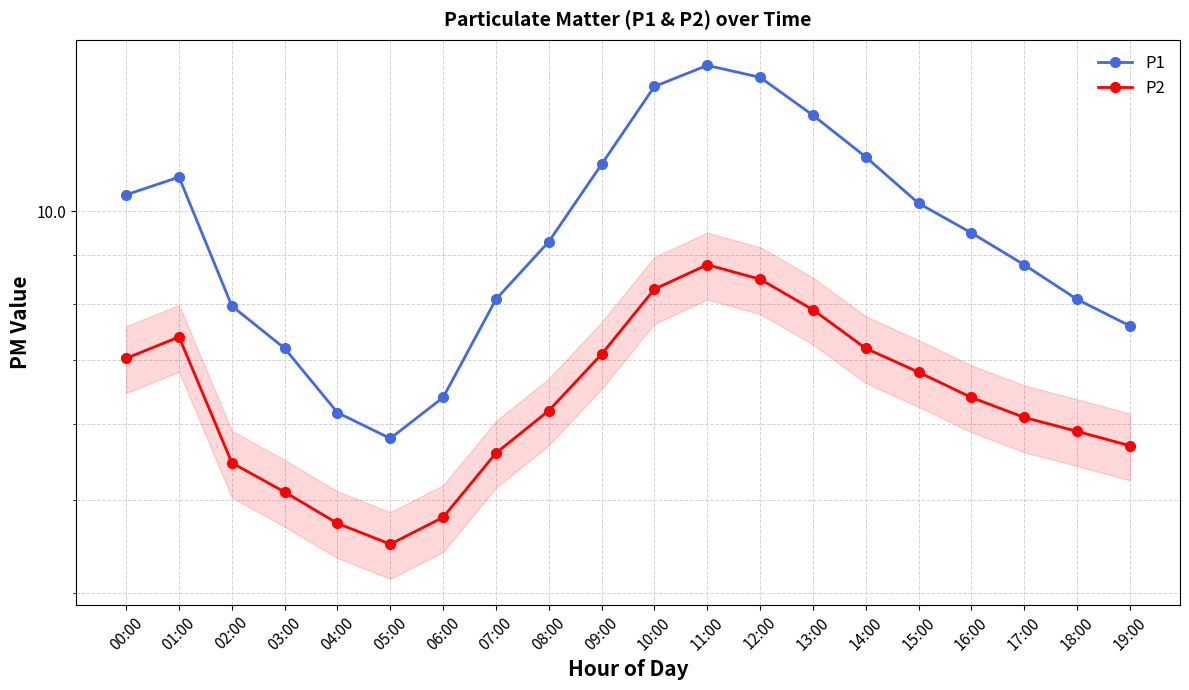

Rank the series by their maximum value, from highest to lowest.

P1, P2